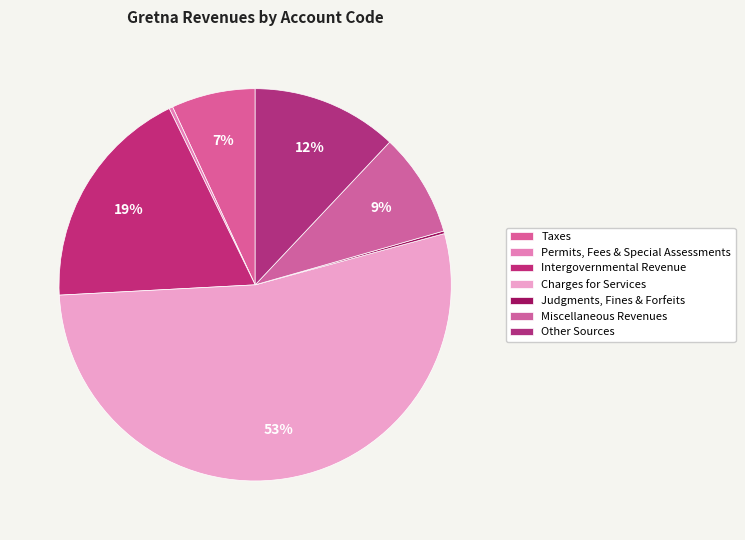

True or false: Taxes accounts for 13% of the total.

False